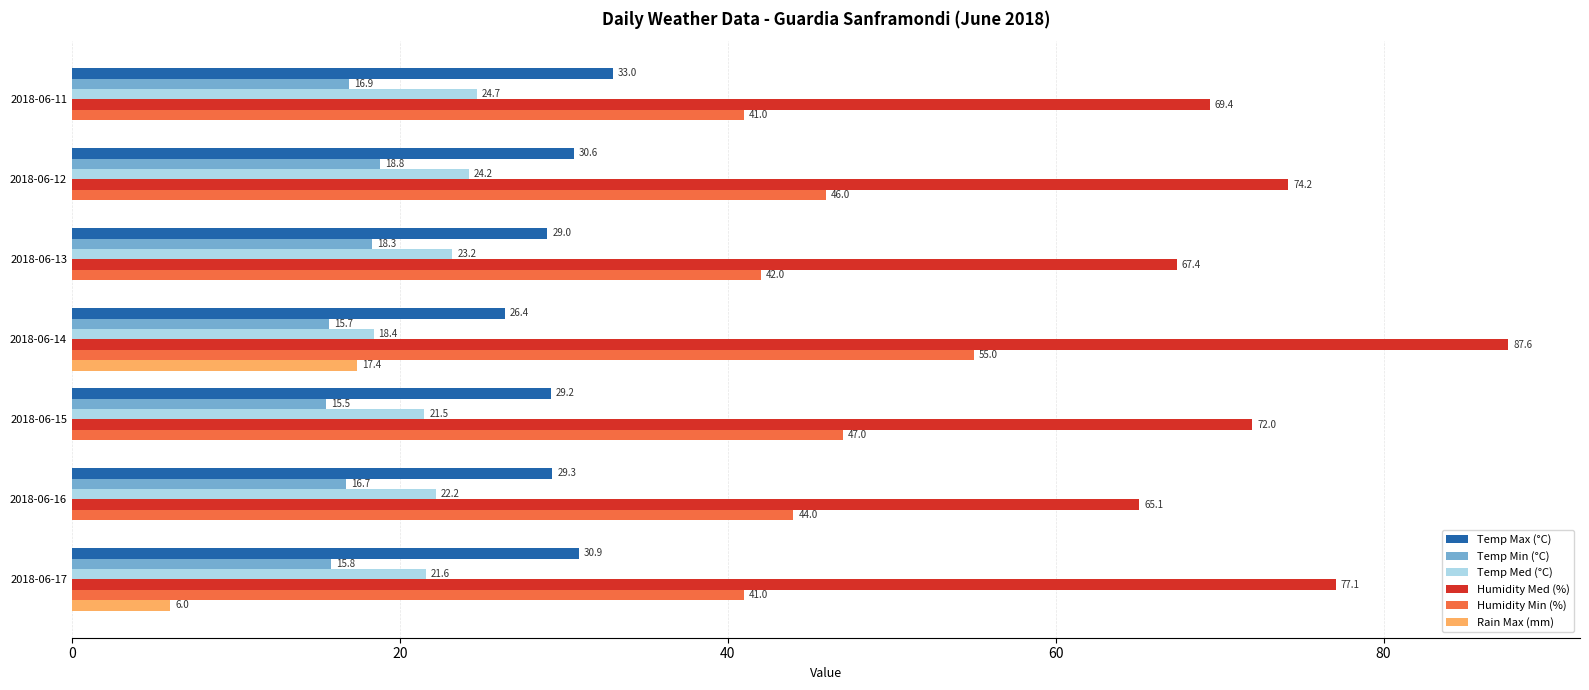

Where is Humidity Med (%) nearest to the value 76?

2018-06-17